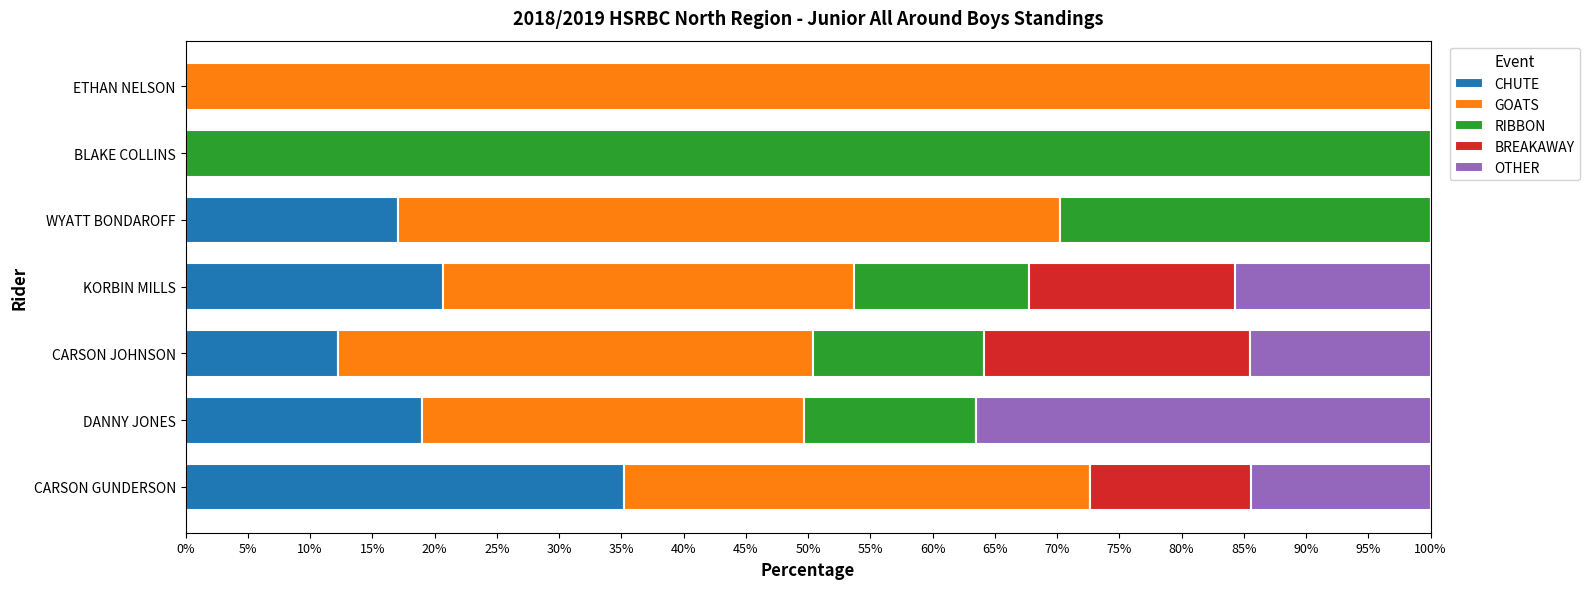

What is the maximum value for CHUTE?

35.3